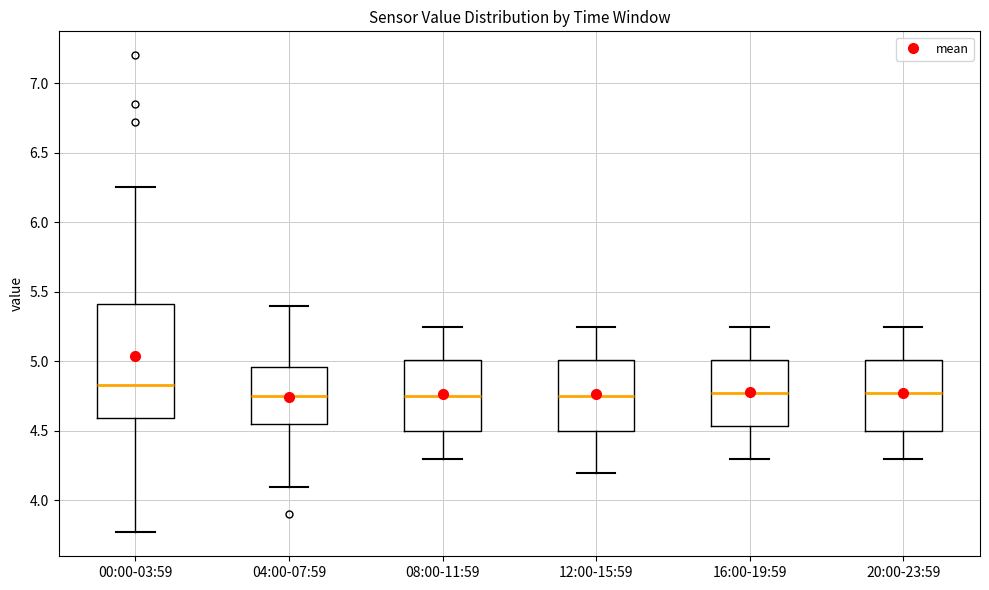

Comparing the boxes themselves (not the whiskers), which one is the tallest?

00:00-03:59